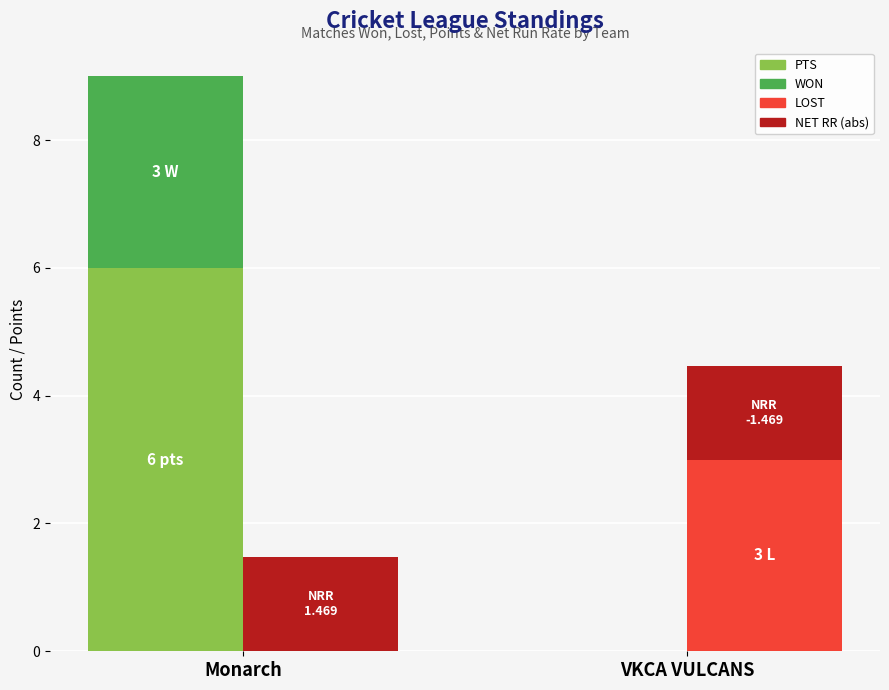

At how many categories does at least one series exceed 4?

1